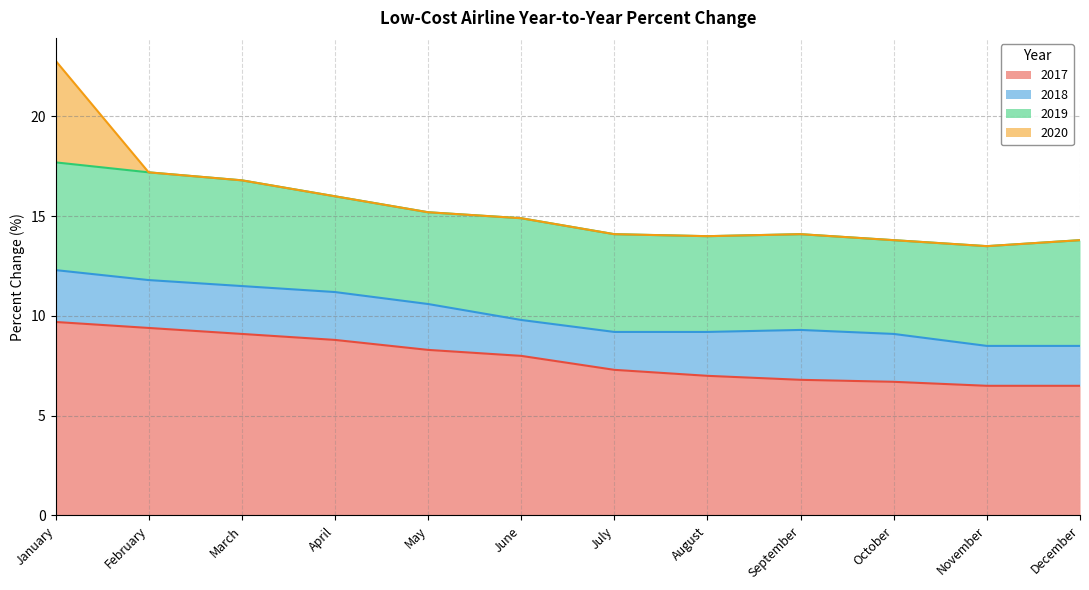

Reading left to right, extract all data points from this chart.

2017: 9.7	9.4	9.1	8.8	8.3	8.0	7.3	7.0	6.8	6.7	6.5	6.5
2018: 2.6	2.4	2.4	2.4	2.3	1.8	1.9	2.2	2.5	2.4	2.0	2.0
2019: 5.4	5.4	5.3	4.8	4.6	5.1	4.9	4.8	4.8	4.7	5.0	5.3
2020: 5.1	0.0	0.0	0.0	0.0	0.0	0.0	0.0	0.0	0.0	0.0	0.0